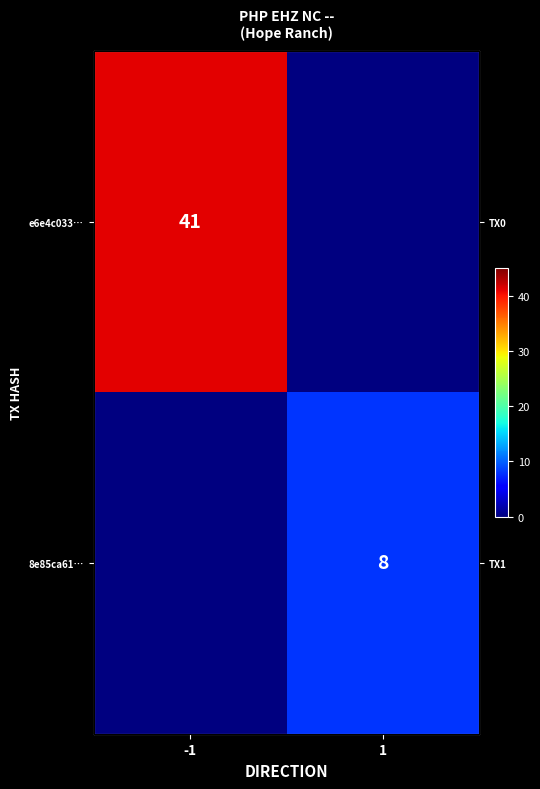

True or false: 8e85ca61… has a value of 2.3 at 1.

False